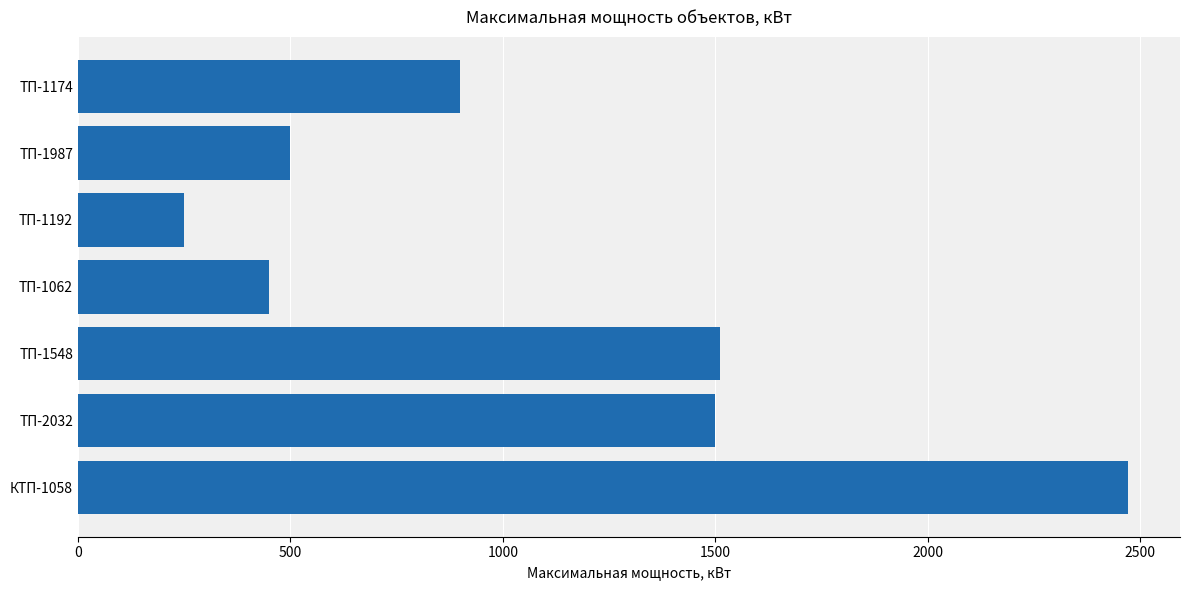

What is the change in value from ТП-1062 to ТП-1192?

-200